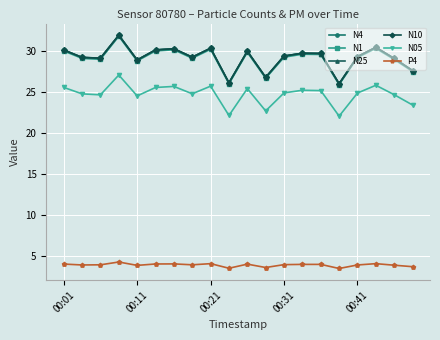

At how many categories does at least one series exceed 14?

20